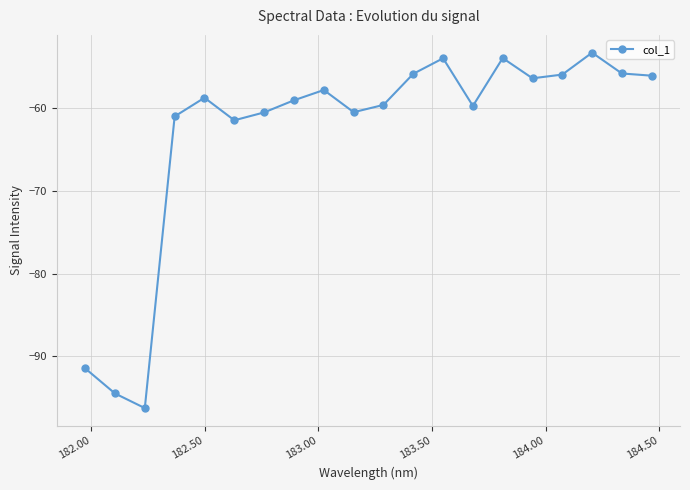

What is the sum of all values?

-1261.9